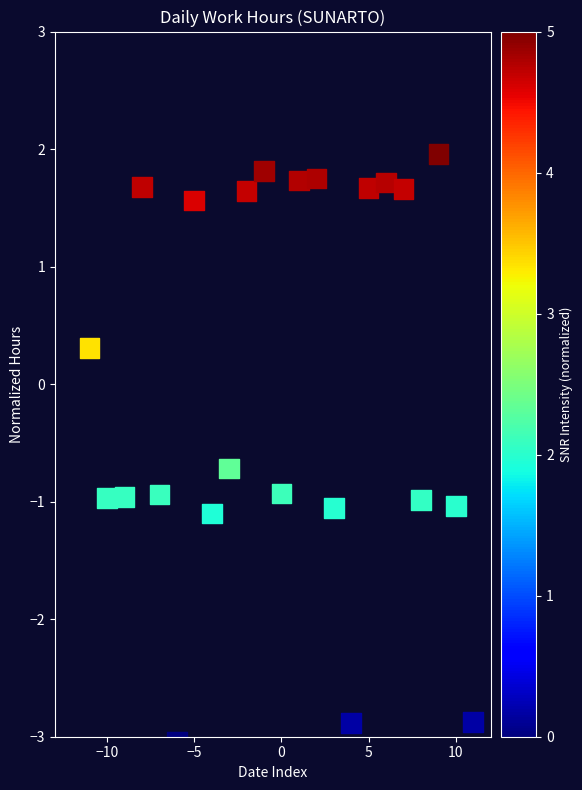

What Y value in the scatter plot is closest to 0?

0.3